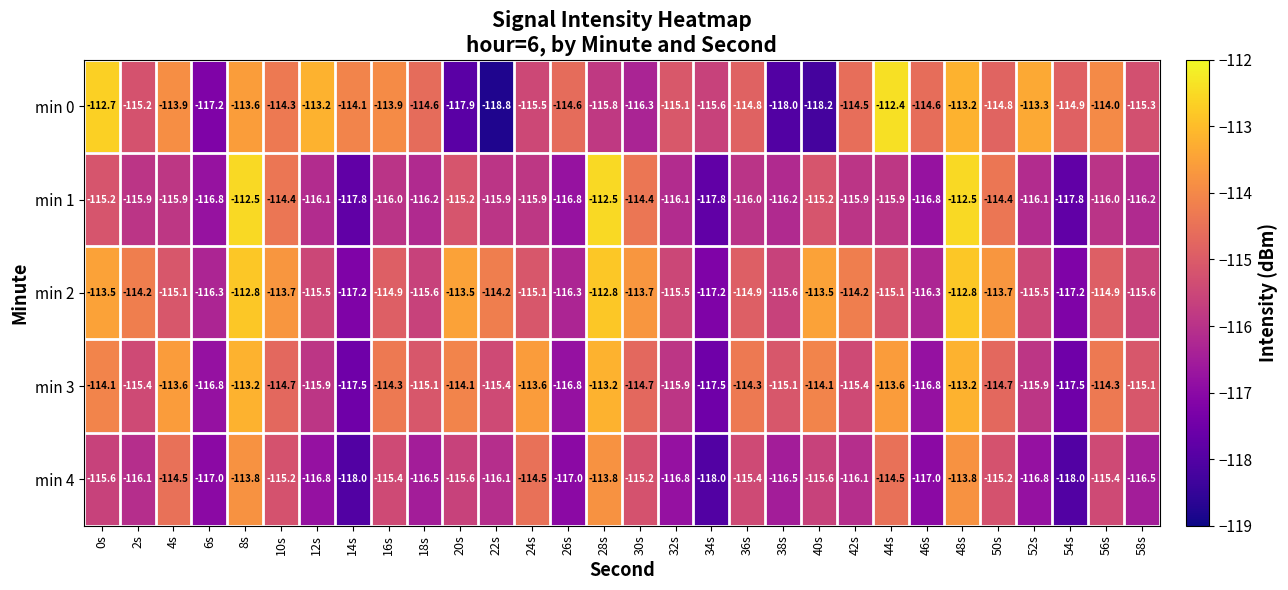

What is the spread (max minus min) of values at 20s?

4.4